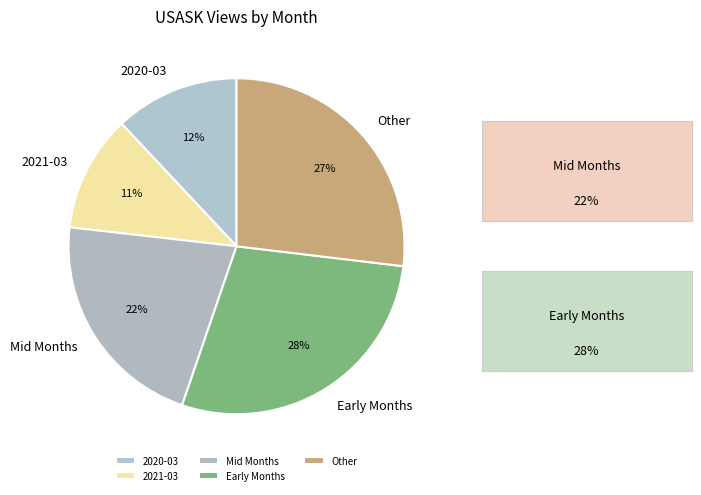

Is there any slice that represents more than half of the pie?

No